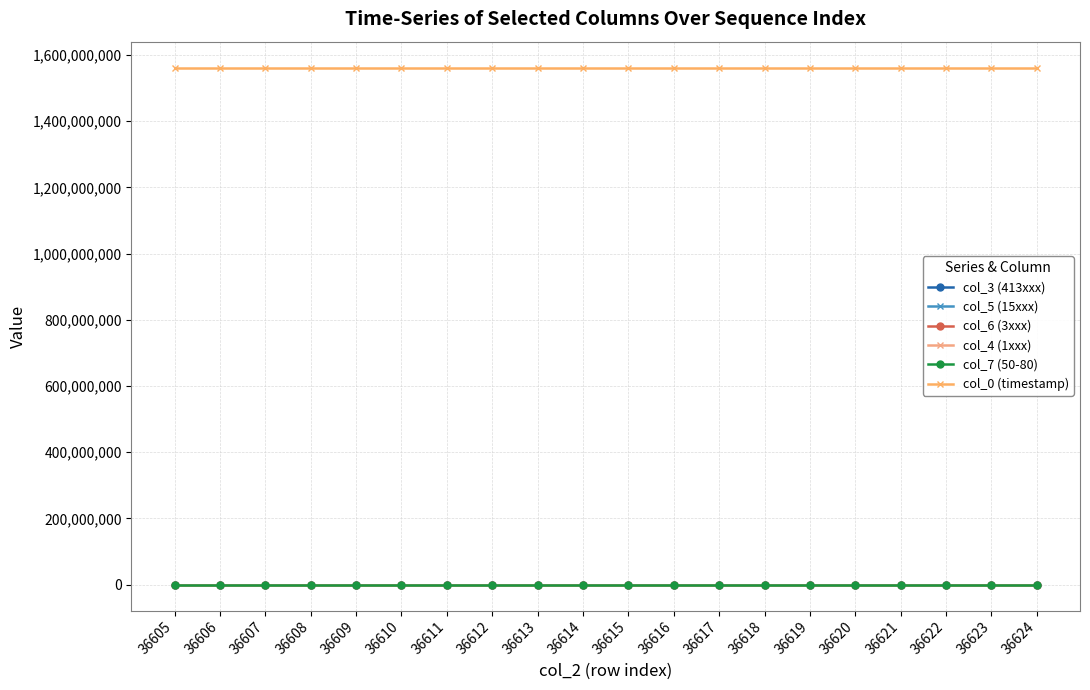

What is the total value across all series at 36609?

1562224989